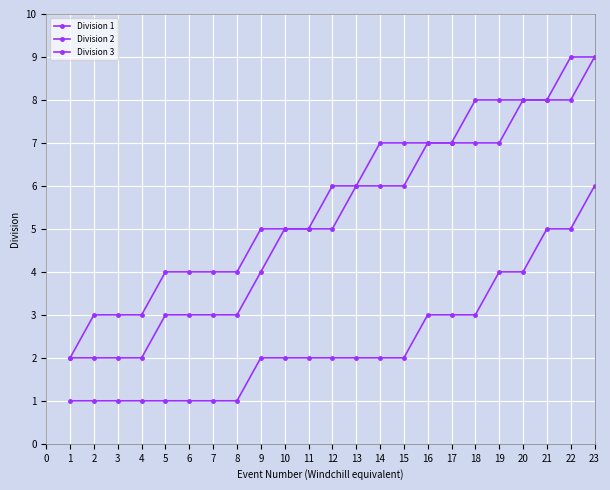

How many lines are shown in the chart?

3